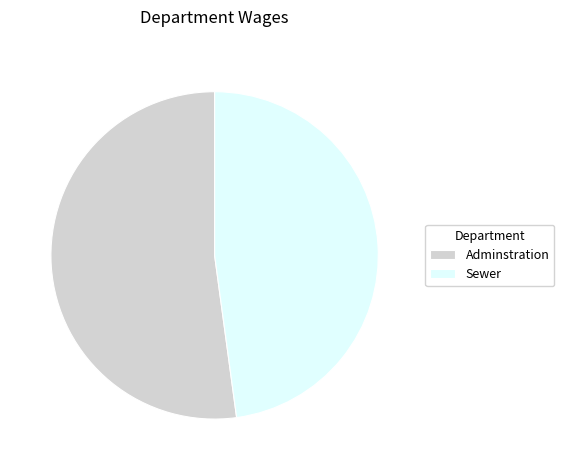

The Sewer slice represents 39% of the pie. True or false?

False